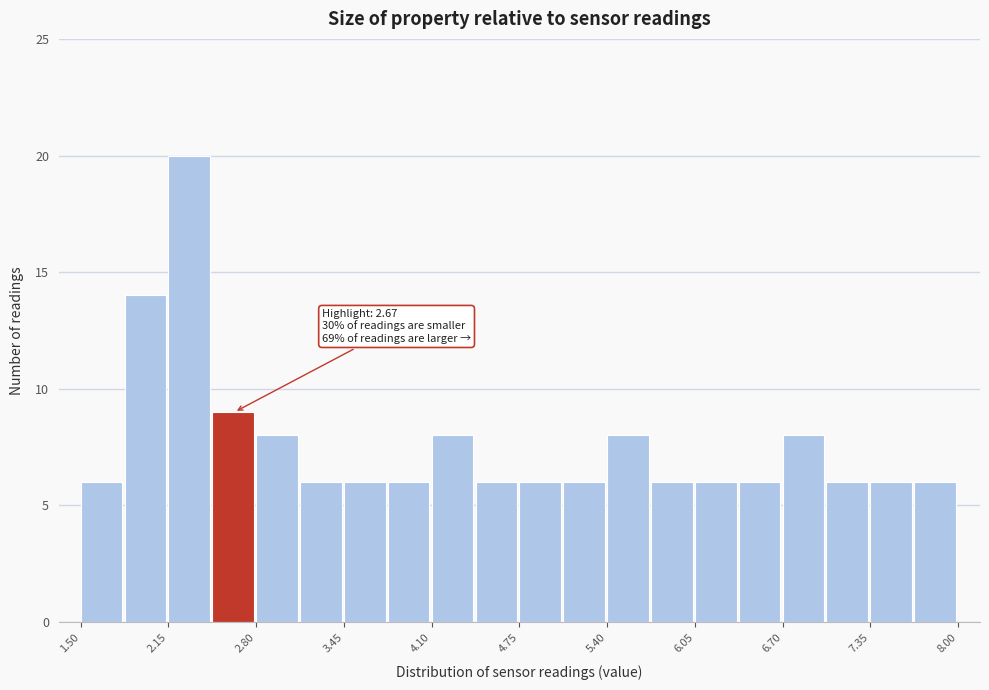

Read against the x-axis, roughly where is the centre of the tallest bar?

2.3